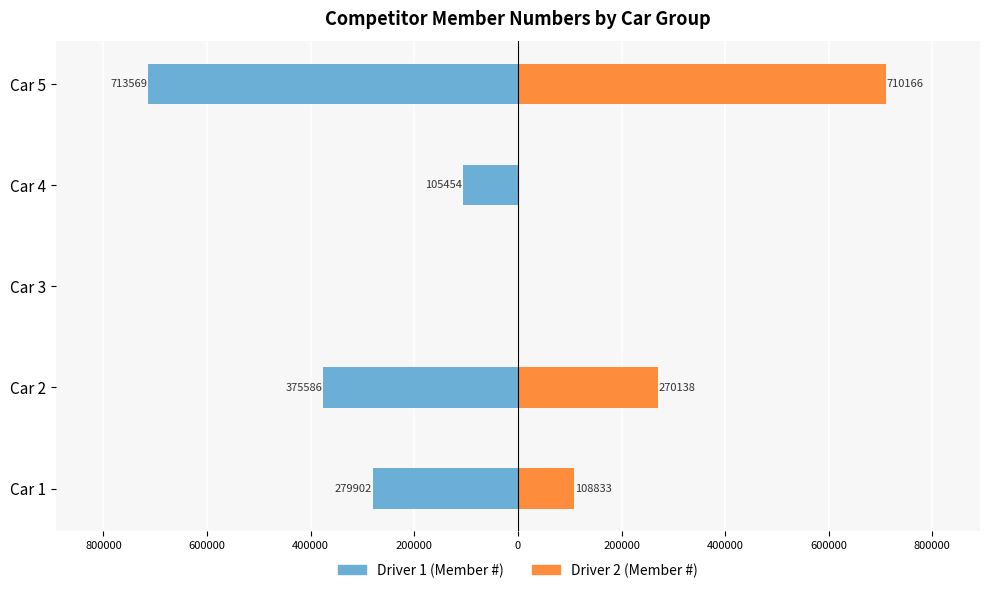

How many distinct data groups are displayed?

2